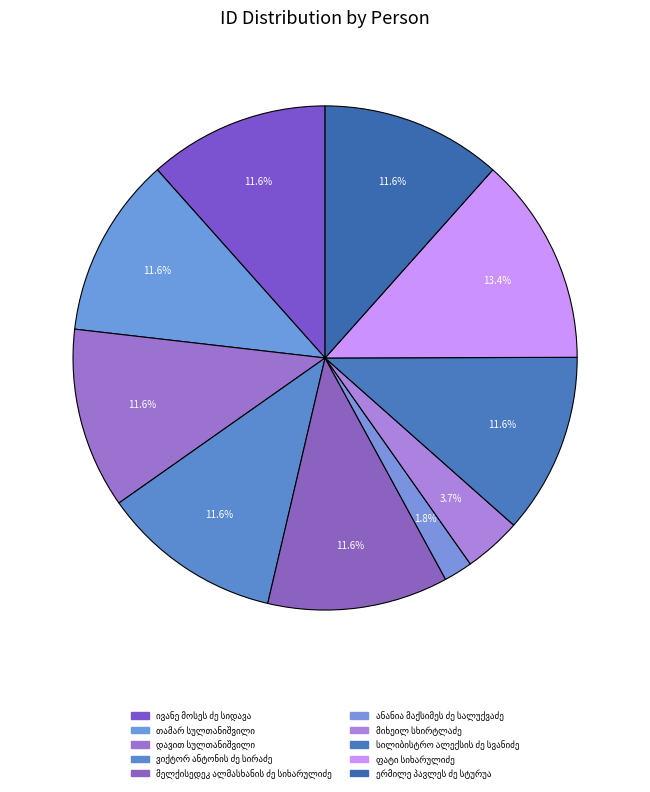

How many segments does this pie chart have?

10